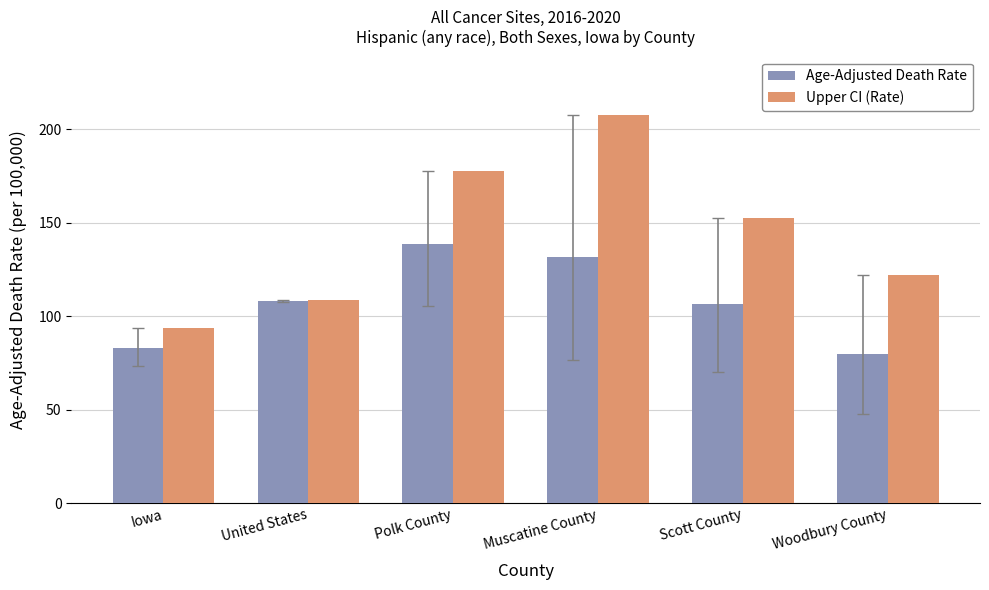

Which series has the widest spread of values?

Upper CI (Rate)